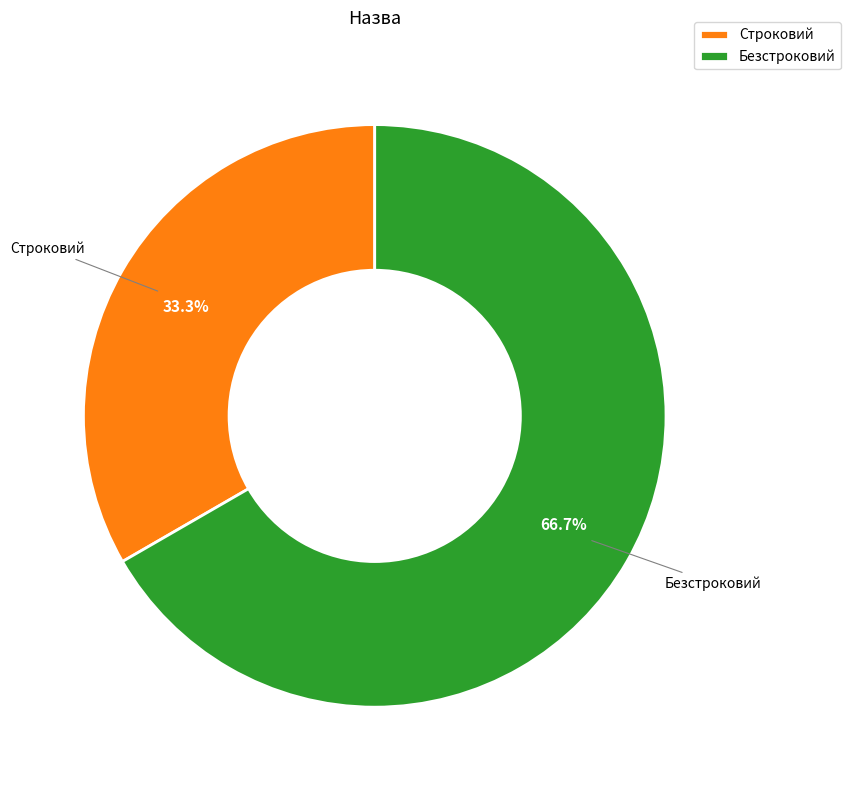

Is there any slice that represents more than half of the pie?

Yes